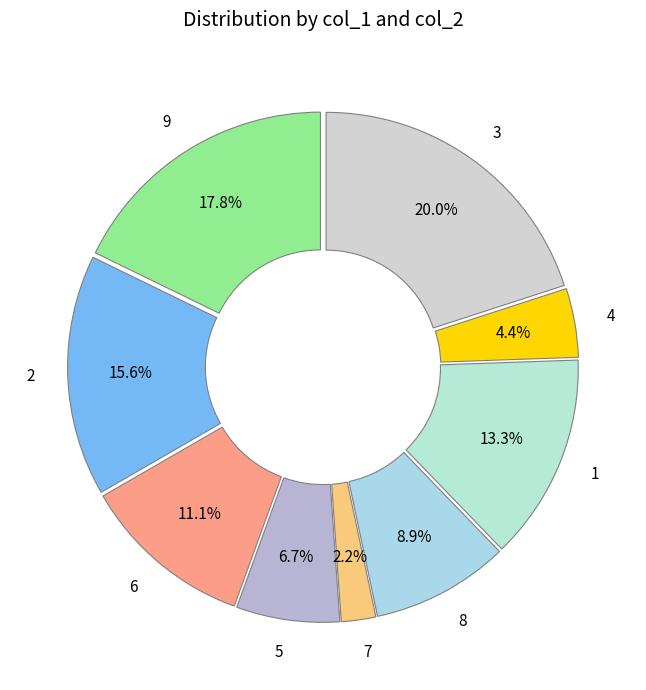

Is 5 the majority of the pie?

No